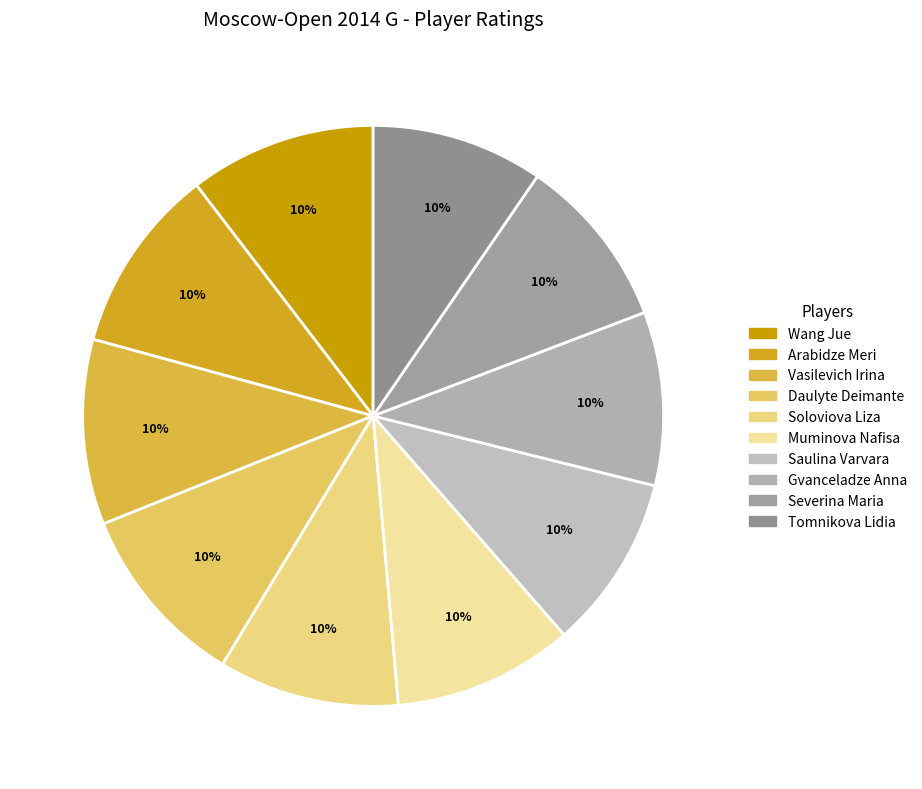

Does Daulyte Deimante represent more than half of the total?

No